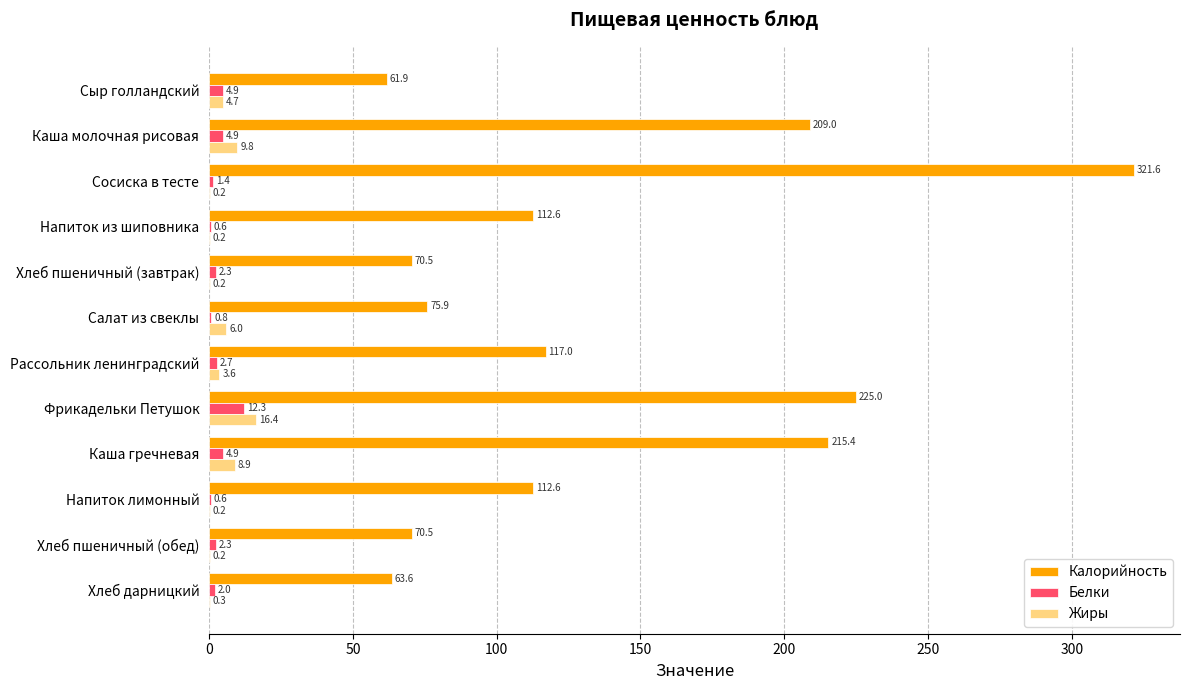

At which category is the sum across all series the highest?

Сосиска в тесте